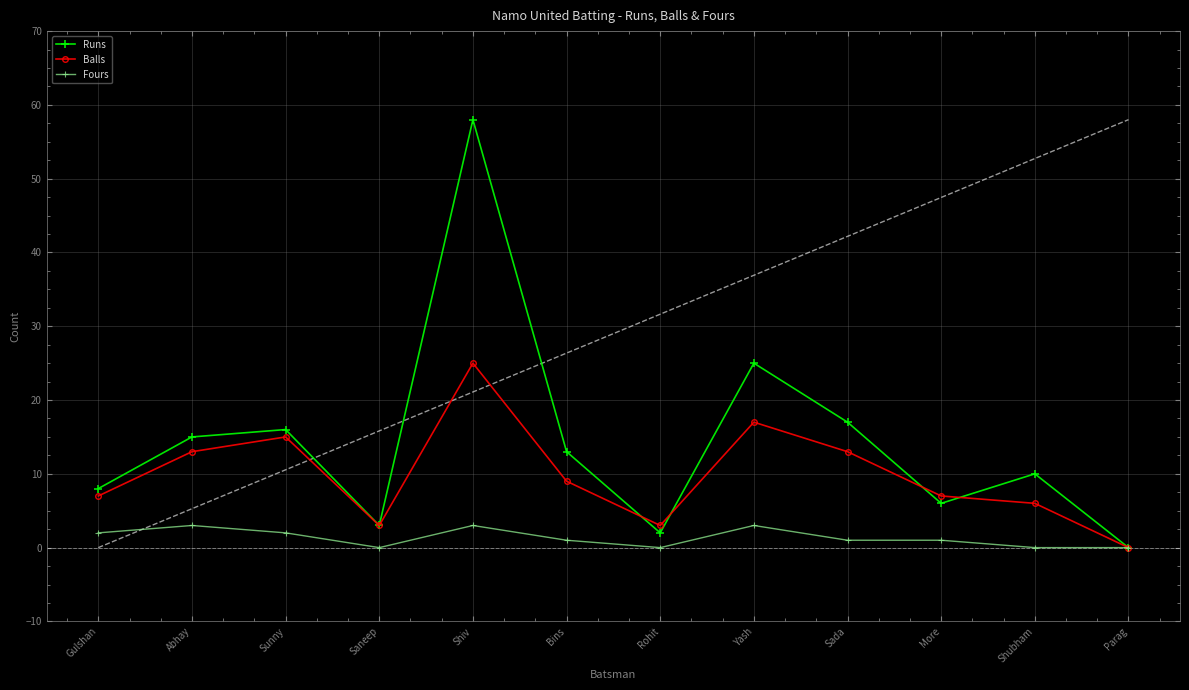

At which label is Balls closest to 12?

Abhay